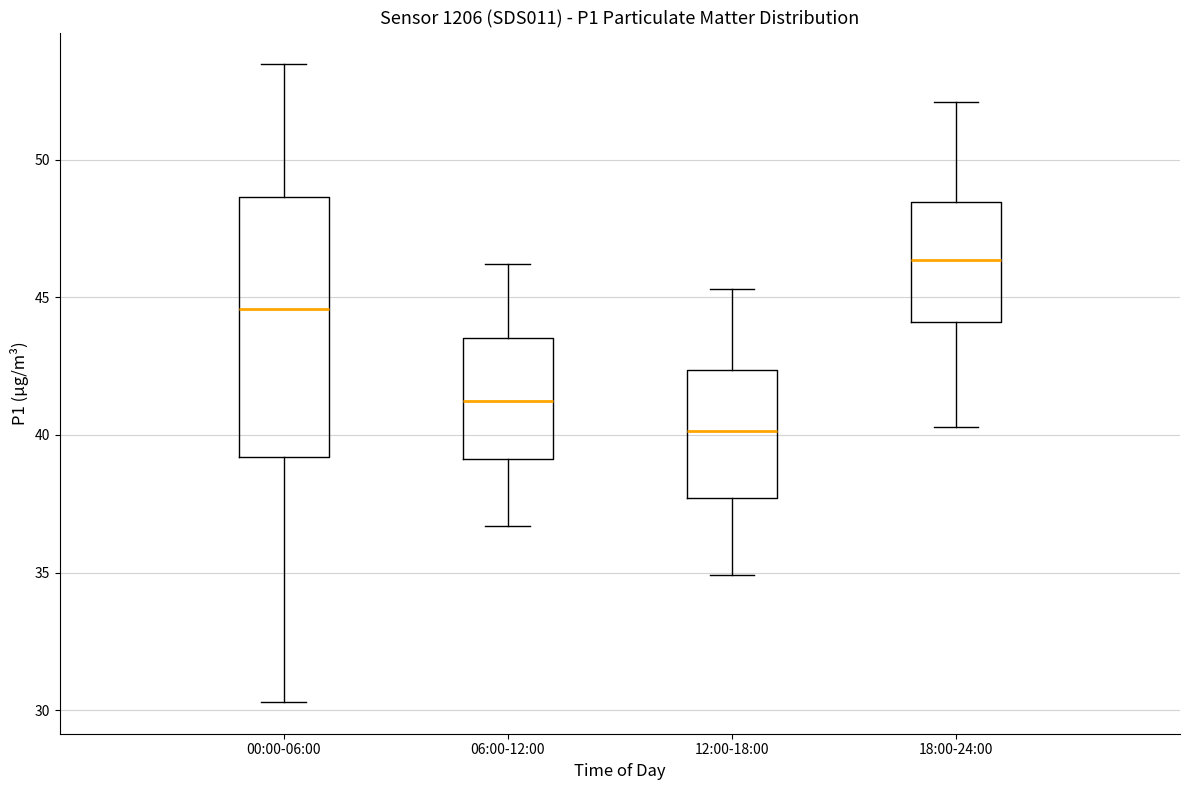

Comparing the boxes themselves (not the whiskers), which one is the tallest?

00:00-06:00